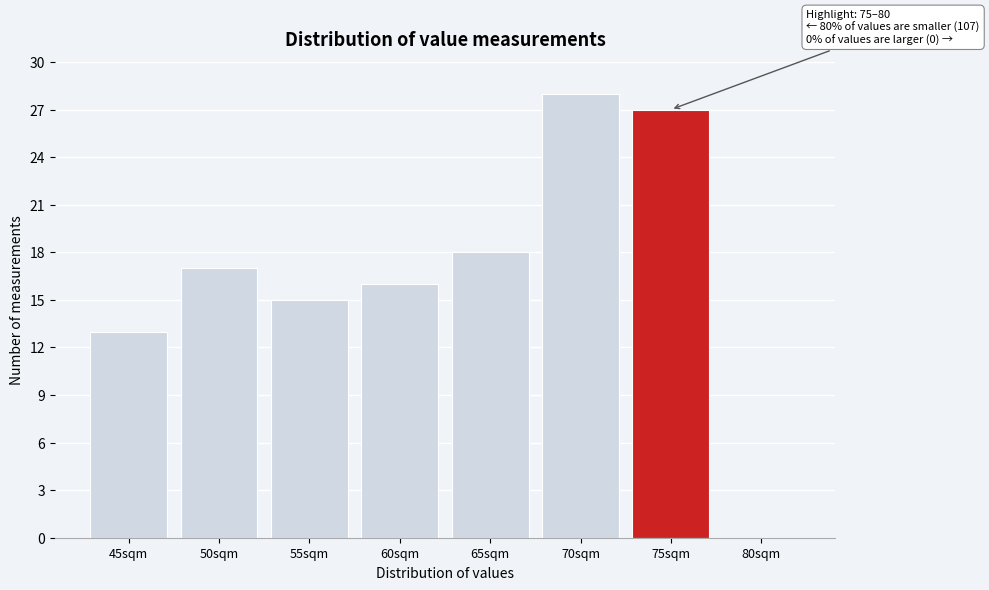

Reading right to left, list all the values displayed in this chart.

80sqm=0	75sqm=27	70sqm=28	65sqm=18	60sqm=16	55sqm=15	50sqm=17	45sqm=13